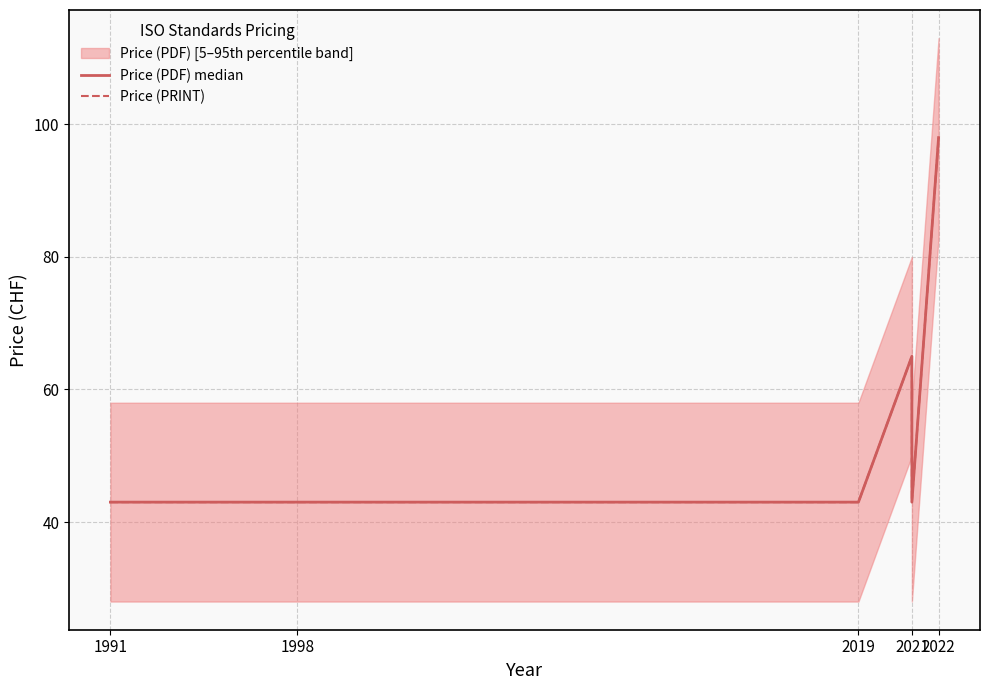

Reading left to right, list all the values displayed in this chart.

Price (PDF): 43	43	43	65	43	98
Price (PRINT): 43	43	43	65	43	98